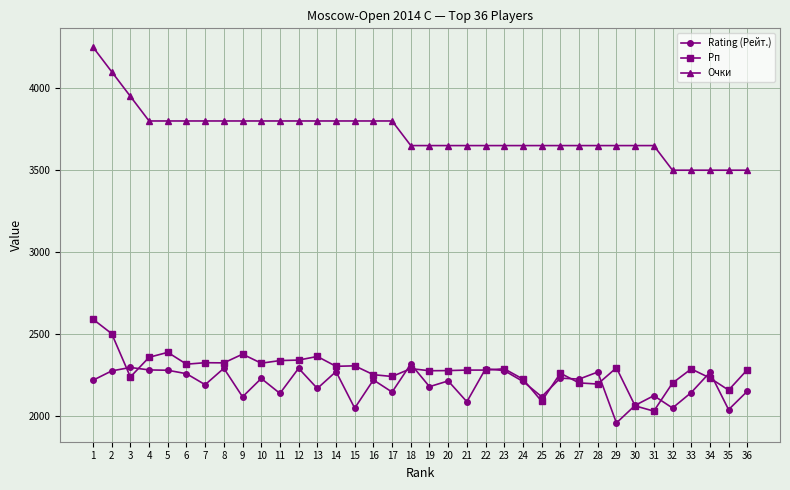

True or false: Rating (Рейт.) and Очки intersect in this chart.

False